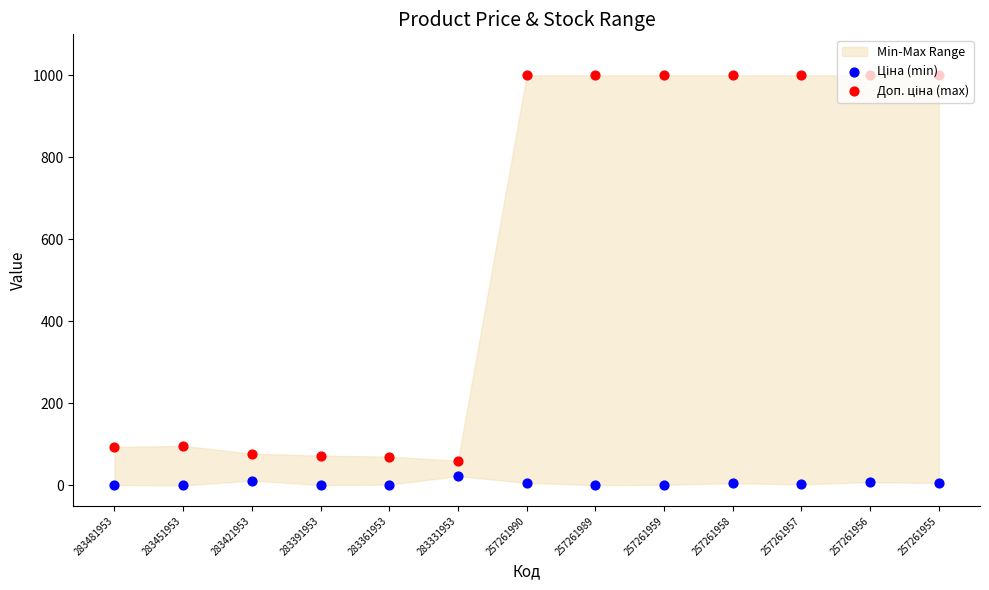

What is the total value across all series at 257261989?

1000.7